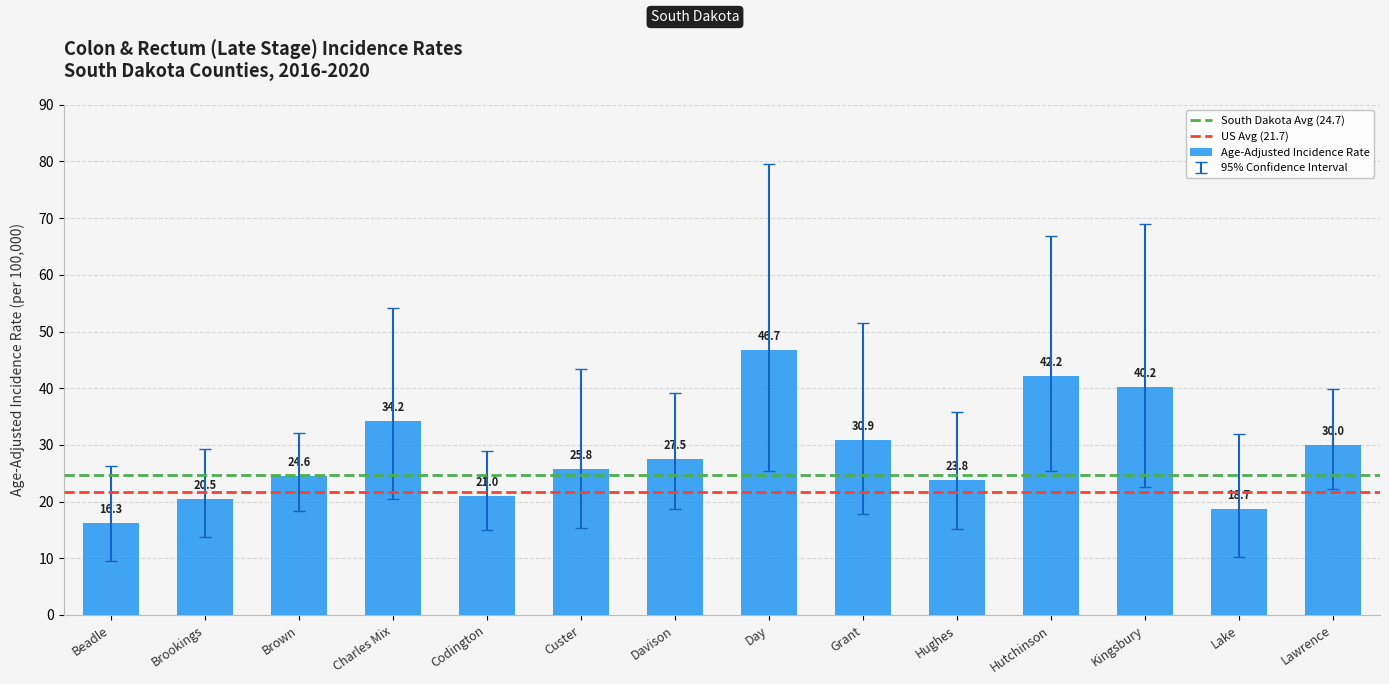

The value at Charles Mix is 18.1. True or false?

False